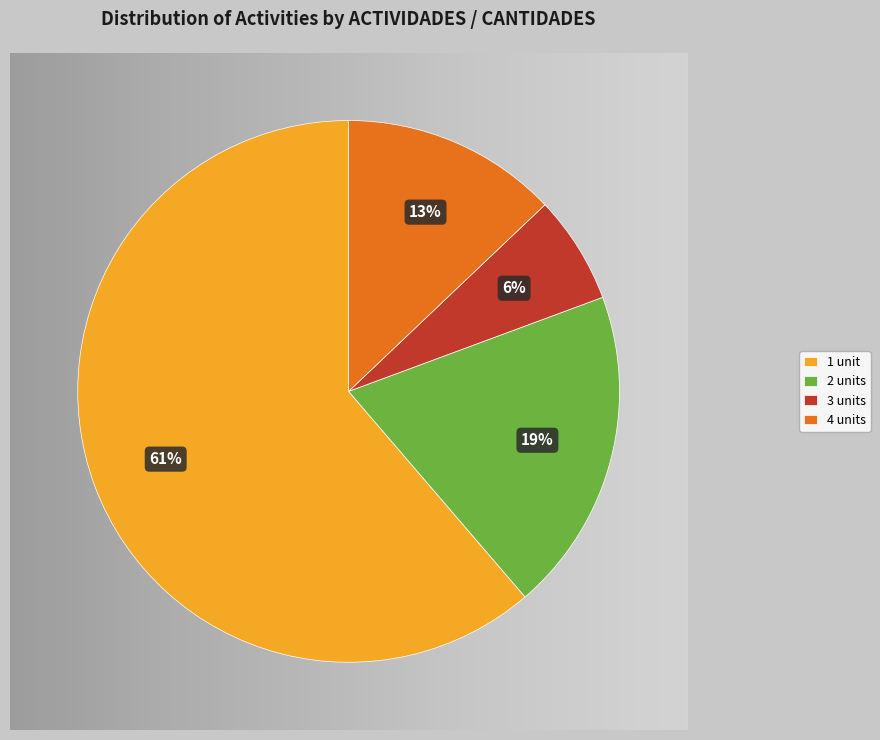

Which category has the biggest portion of the pie?

1 unit